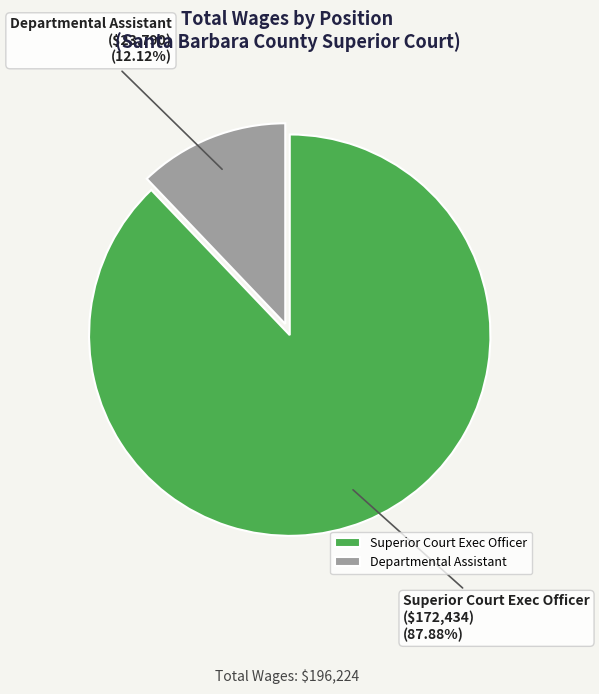

Between Superior Court Exec Officer and Departmental Assistant, which is larger?

Superior Court Exec Officer